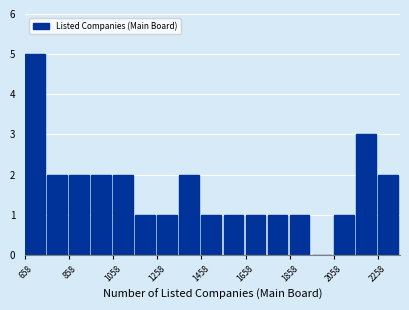

Reading left to right, transcribe this chart: for each bar, give the range it covers on the x-axis and its height. Neither the bar edges nor the heights are printed on the chart, so give them approximately, as read against the axes.

658 to 758: 5
758 to 858: 2
858 to 958: 2
958 to 1058: 2
1058 to 1158: 2
1158 to 1258: 1
1258 to 1358: 1
1358 to 1458: 2
1458 to 1558: 1
1558 to 1658: 1
1658 to 1758: 1
1758 to 1858: 1
1858 to 1958: 1
1958 to 2058: 0
2058 to 2158: 1
2158 to 2258: 3
2258 to 2358: 2